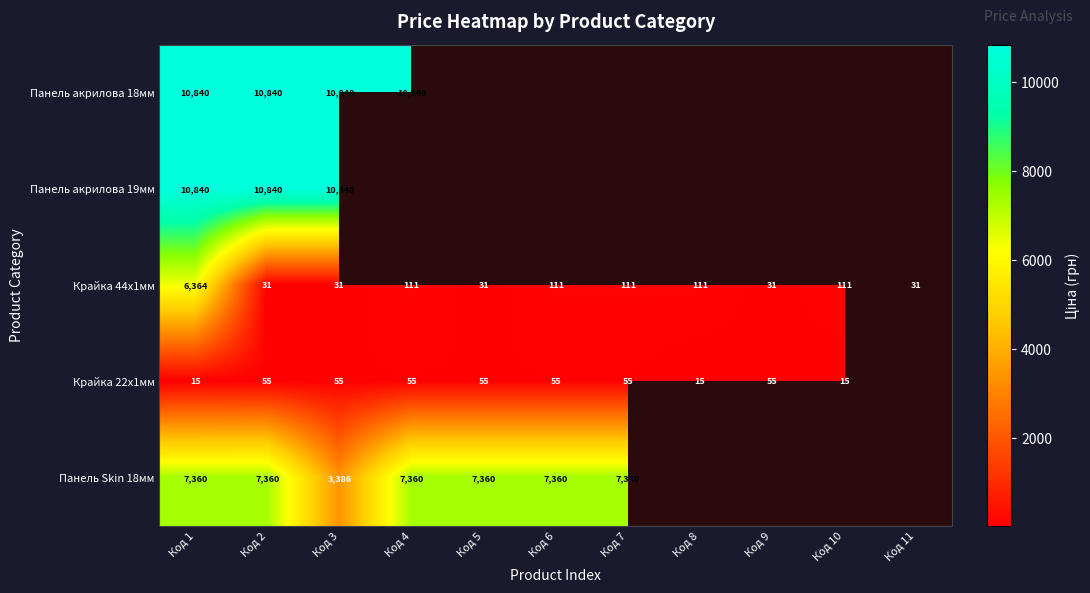

How many data points in Крайка 44x1мм are less than 110?

5